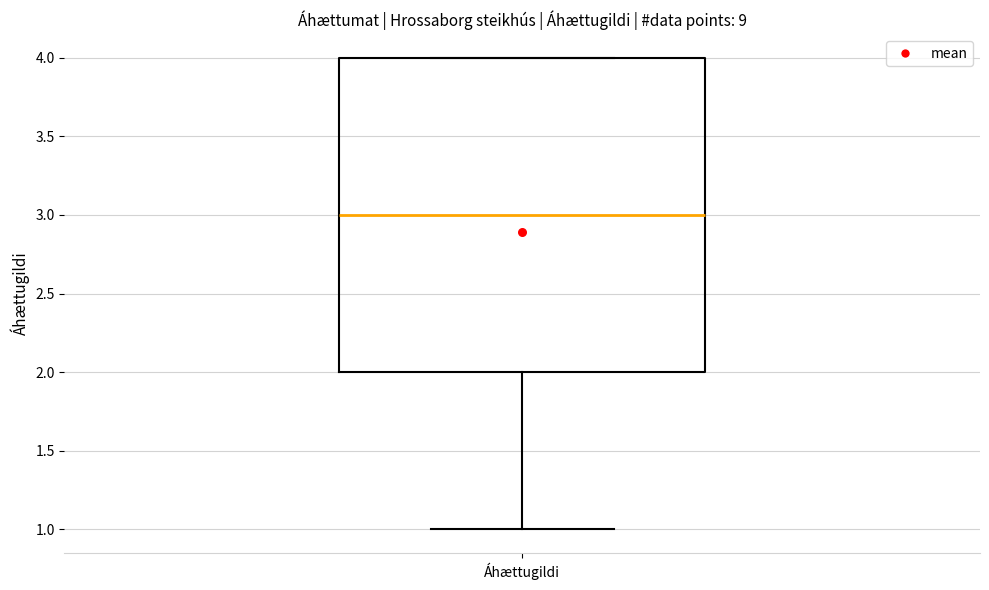

Read this box plot against the y-axis: the position of the median line, the range covered by the box, and the ends of both whiskers. The values are not printed on the chart, so give them approximately, as read against the axis.

median 3, box 2 to 4, whiskers 1 to 4